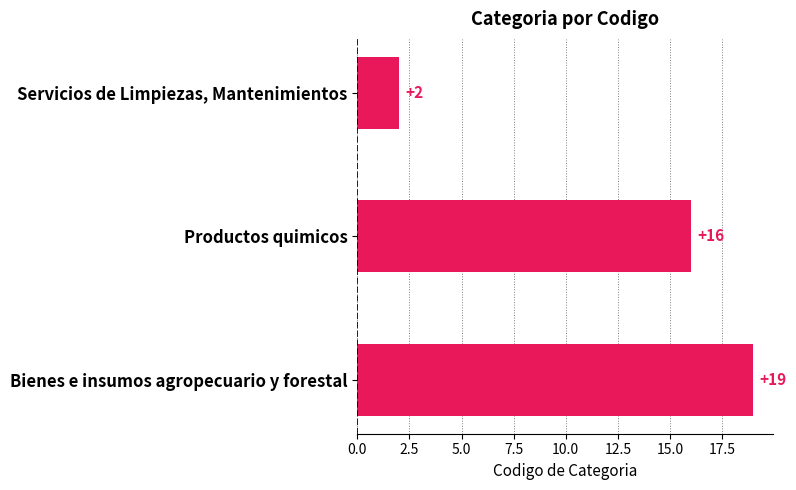

Approximately how many times larger is the value at Bienes e insumos agropecuario y forestal compared to Servicios de Limpiezas, Mantenimientos?

9.5